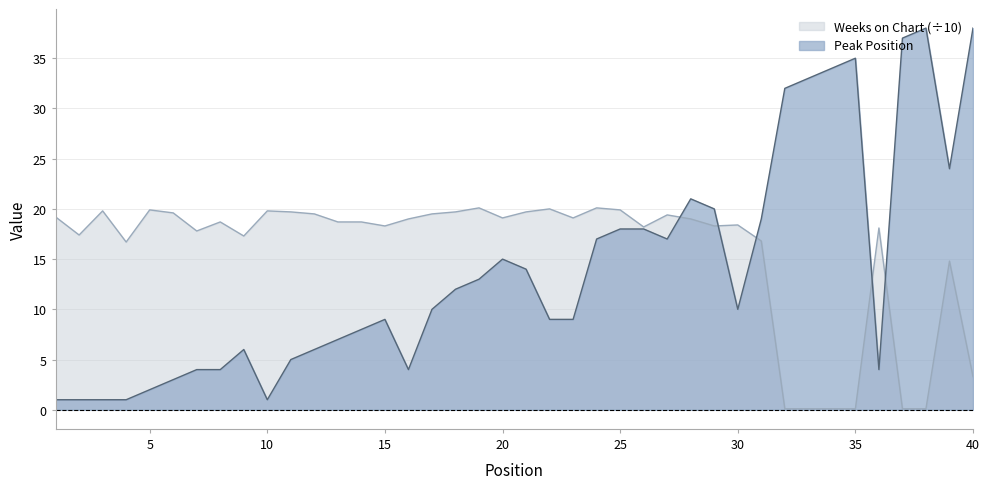

What is the difference between the second highest and minimum values in the Weeks on Chart series?

20.0